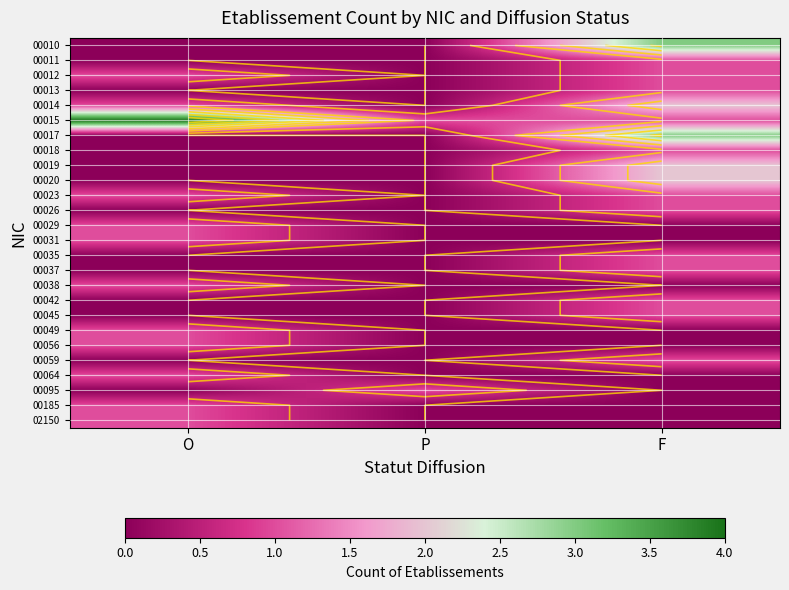

What is the spread (max minus min) of values at O?

4